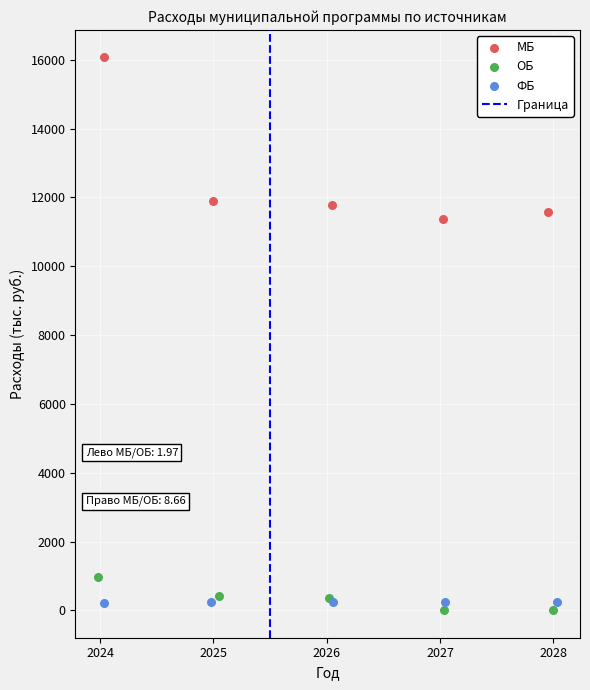

Which series reaches the minimum Y coordinate?

ОБ